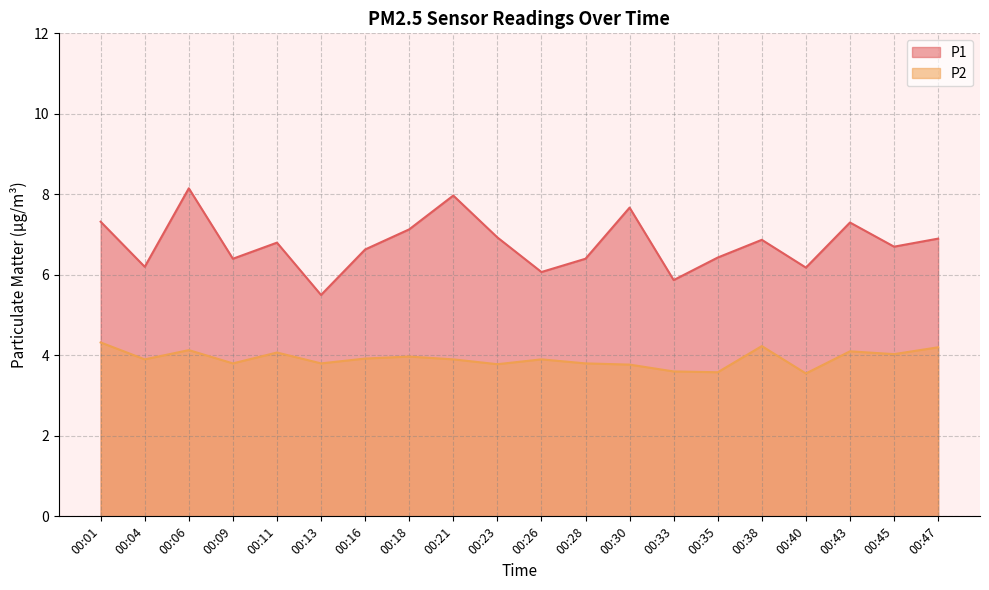

Where is P2 nearest to the value 3?

00:40